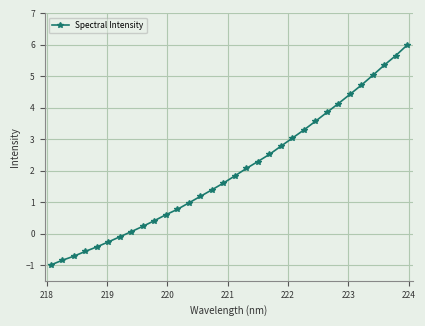

What is the smallest value displayed?

-1.0